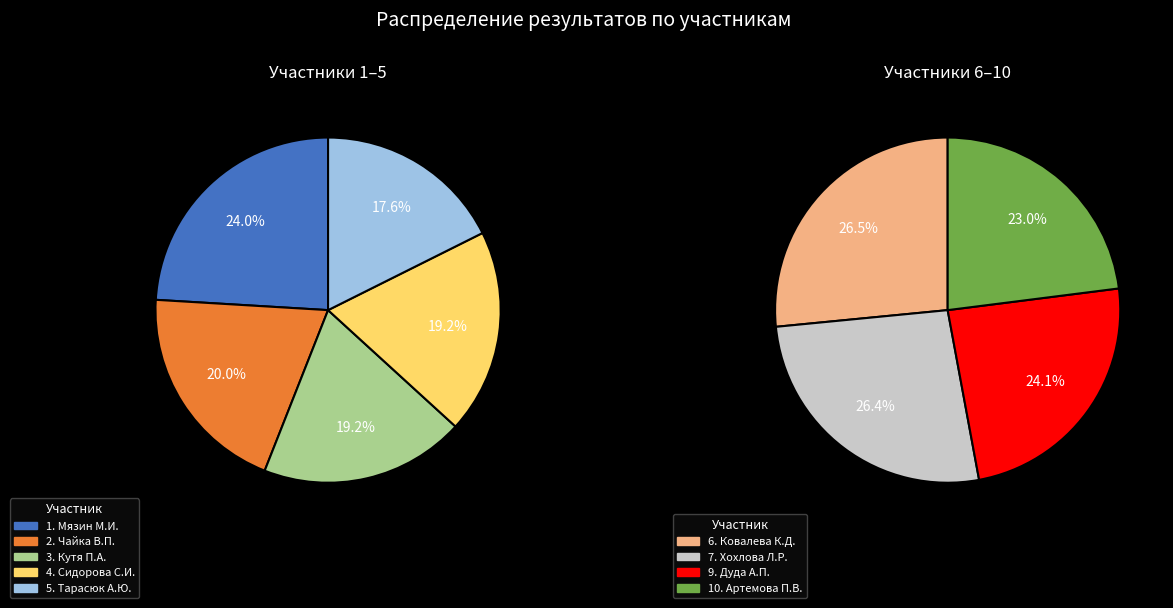

Which category has the biggest portion of the pie?

1